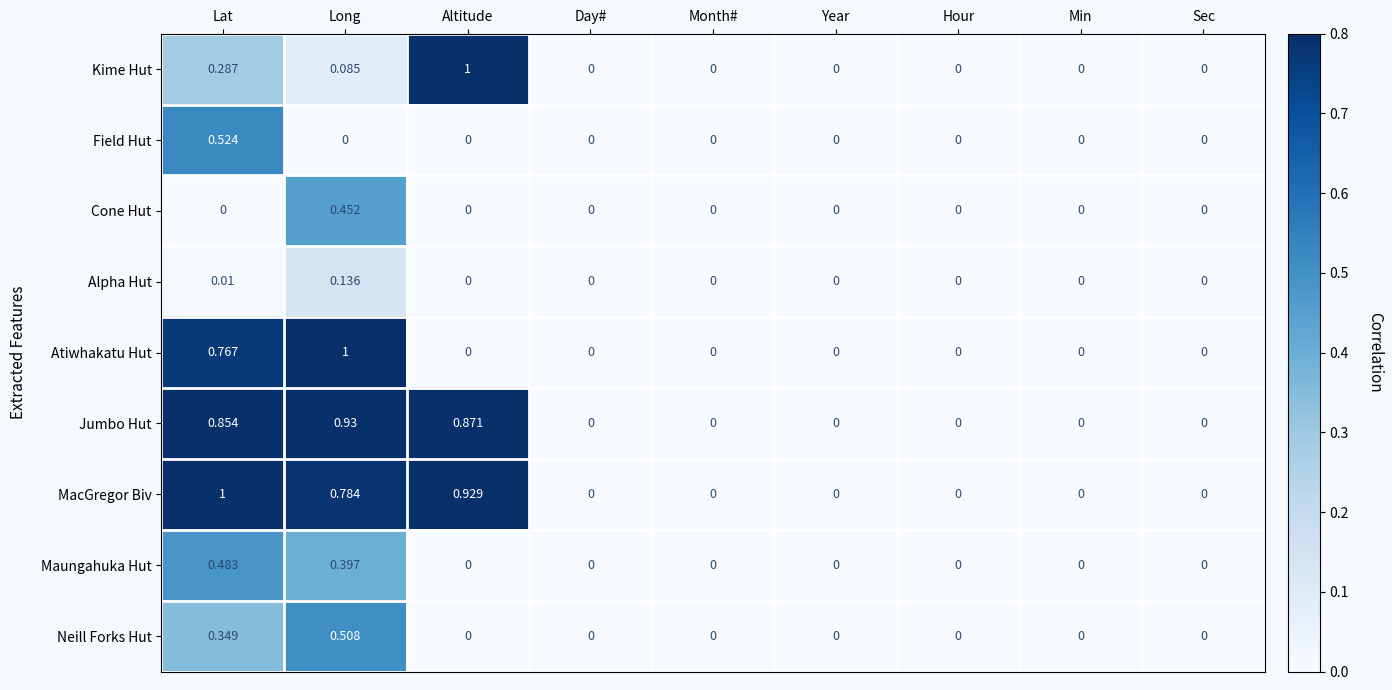

How many distinct data groups are displayed?

9